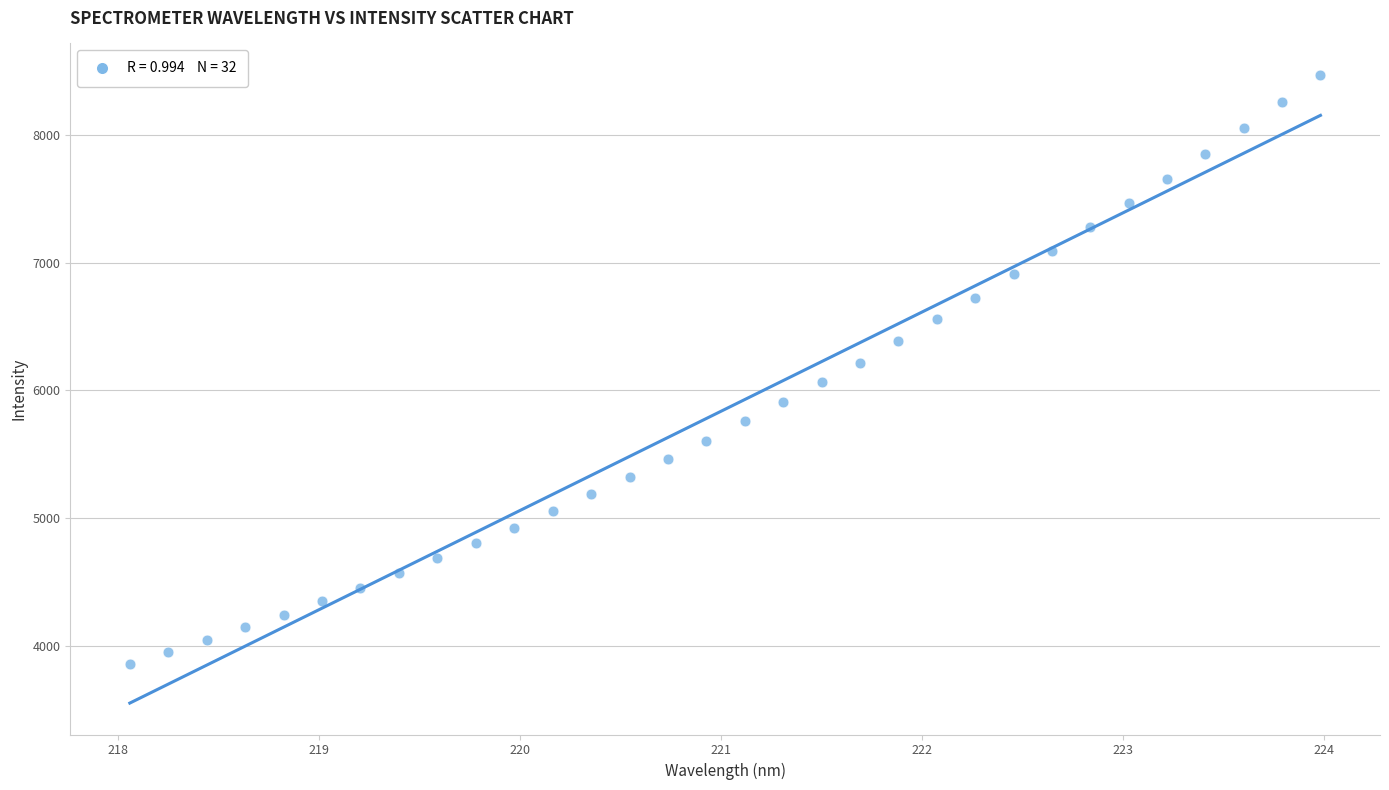

What is the range of X values (max minus min)?

5.9